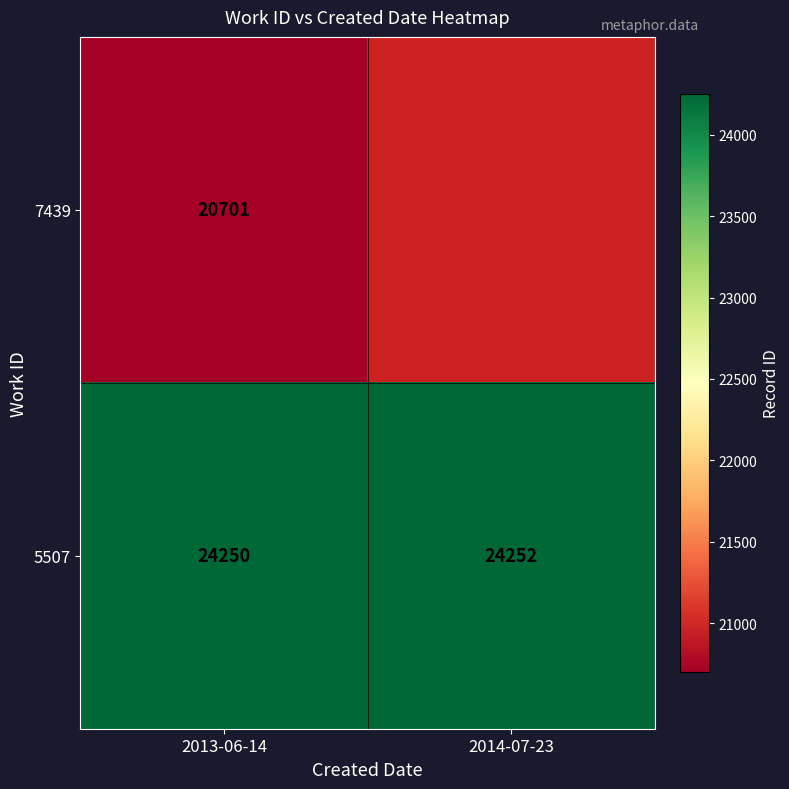

How many values in the 5507 series are below 24252?

1